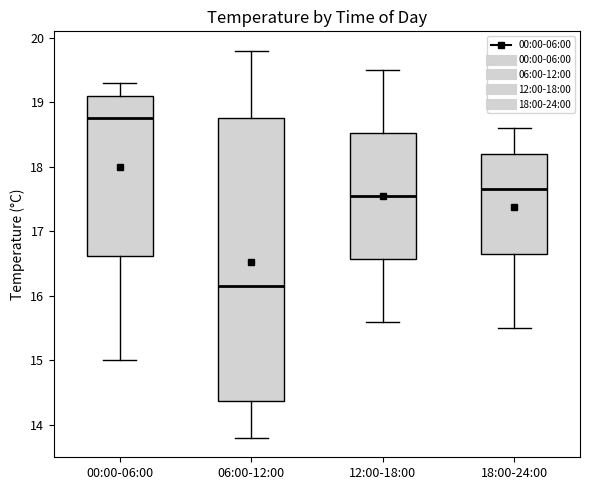

Where is the upper edge of the box for 18:00-24:00 on the y-axis? The values are not printed on the chart, so give them approximately, as read against the axis.

18.2